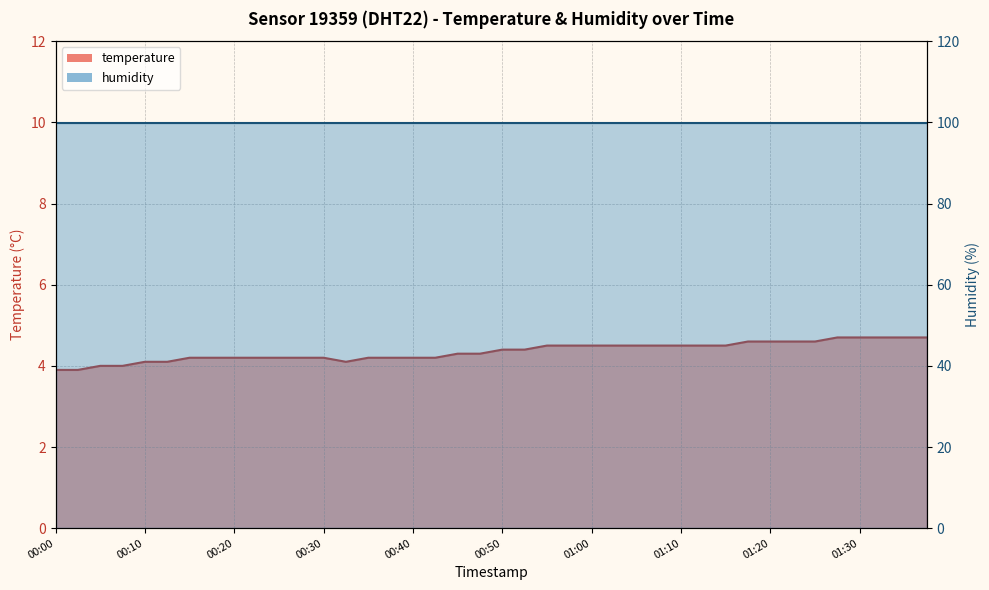

Reading left to right, transcribe all the data shown in this chart.

3.9	3.9	4.0	4.0	4.1	4.1	4.2	4.2	4.2	4.2	4.2	4.2	4.2	4.1	4.2	4.2	4.2	4.2	4.3	4.3	4.4	4.4	4.5	4.5	4.5	4.5	4.5	4.5	4.5	4.5	4.5	4.6	4.6	4.6	4.6	4.7	4.7	4.7	4.7	4.7